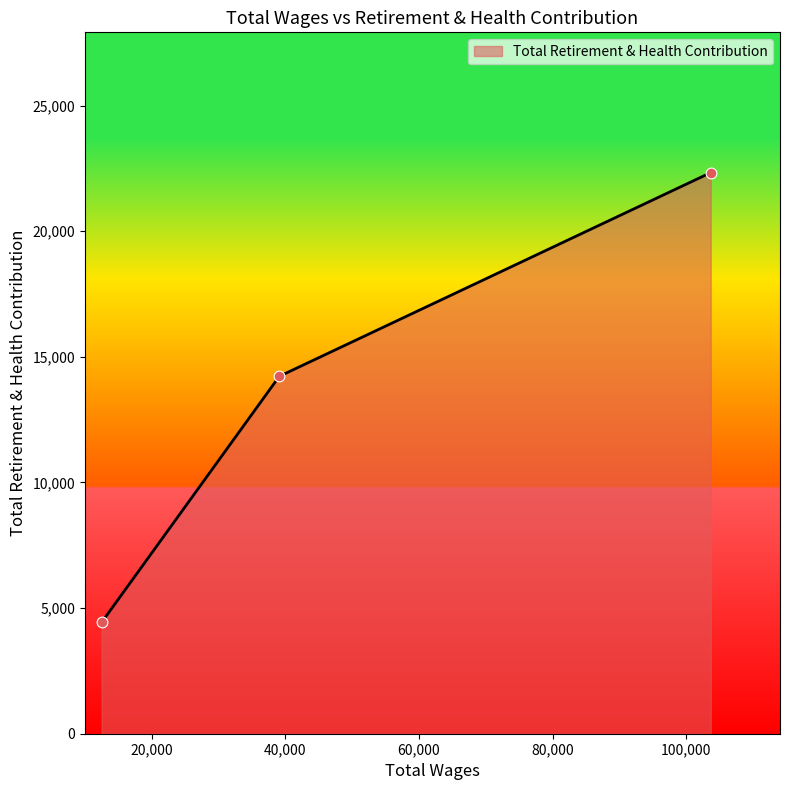

What is the maximum value shown in the chart?

22335